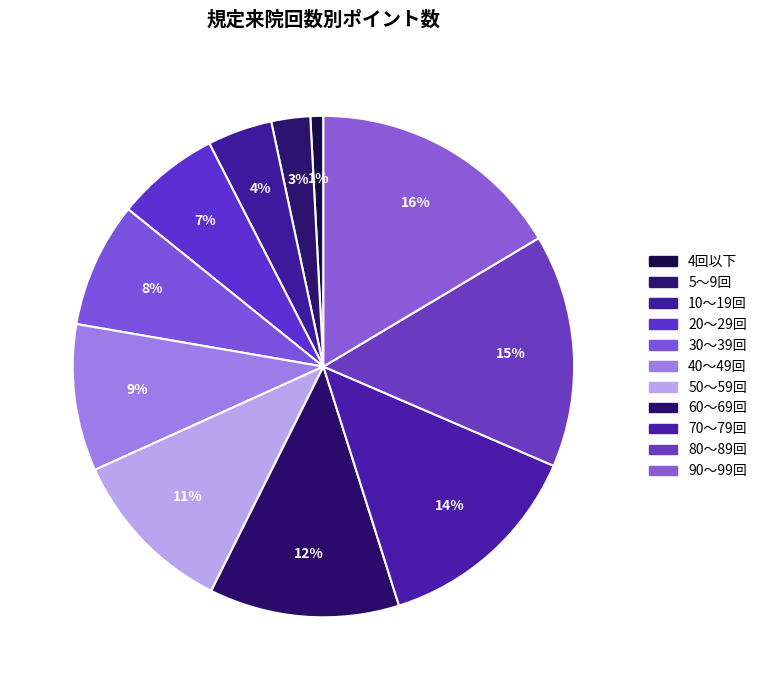

How many segments does this pie chart have?

11